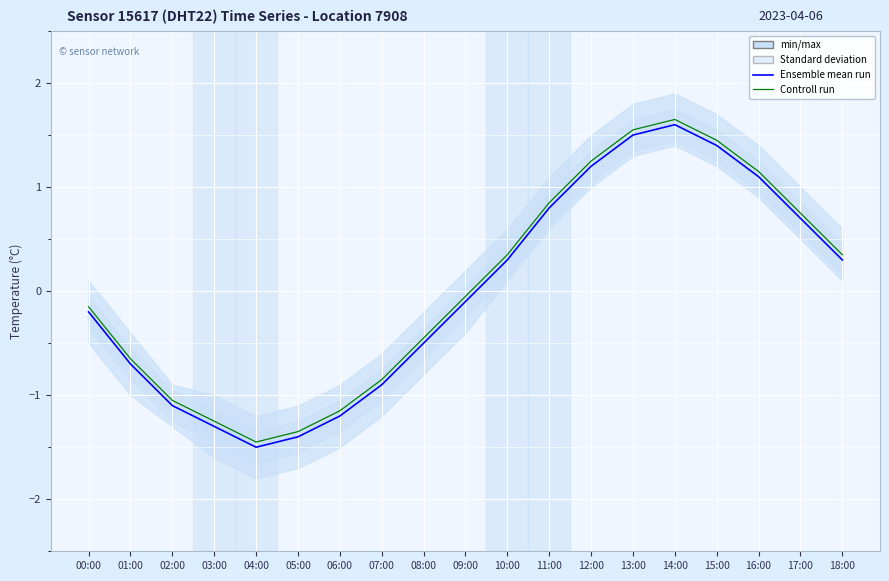

What is the difference between the maximum and minimum values in the Controll run series?

3.1